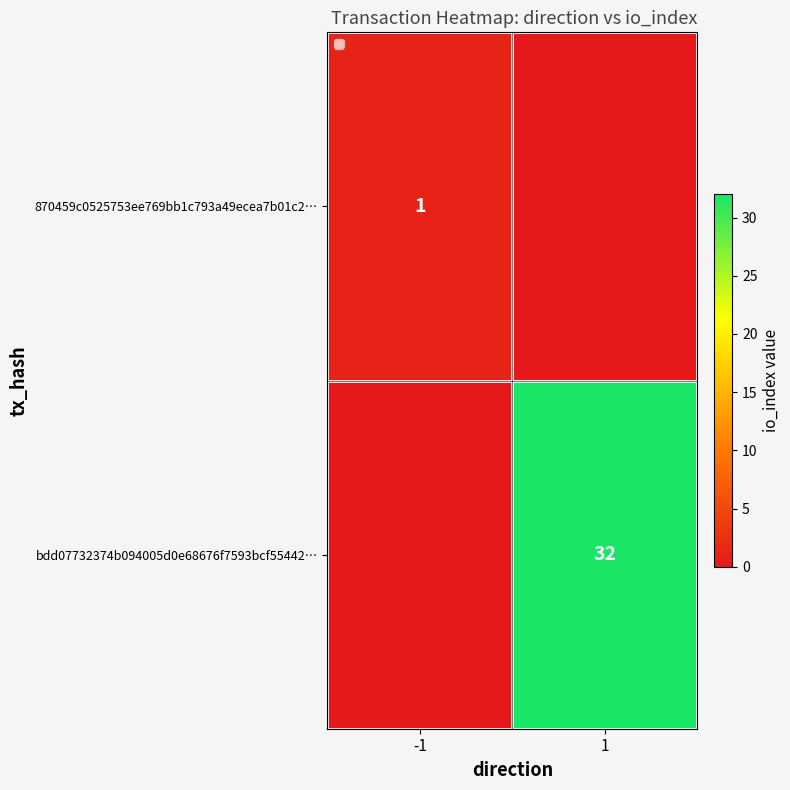

The value of bdd07732374b094005d0e68676f7593bcf55442… at 1 is 32. True or false?

True